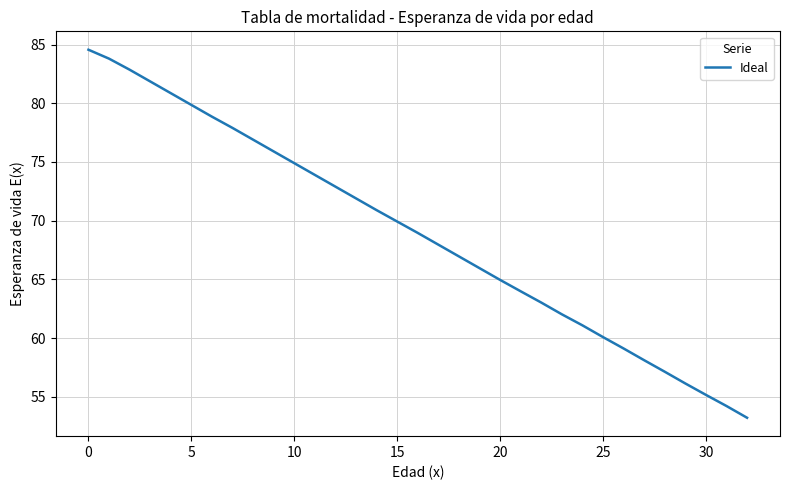

What is the difference between the maximum and minimum values?

31.3